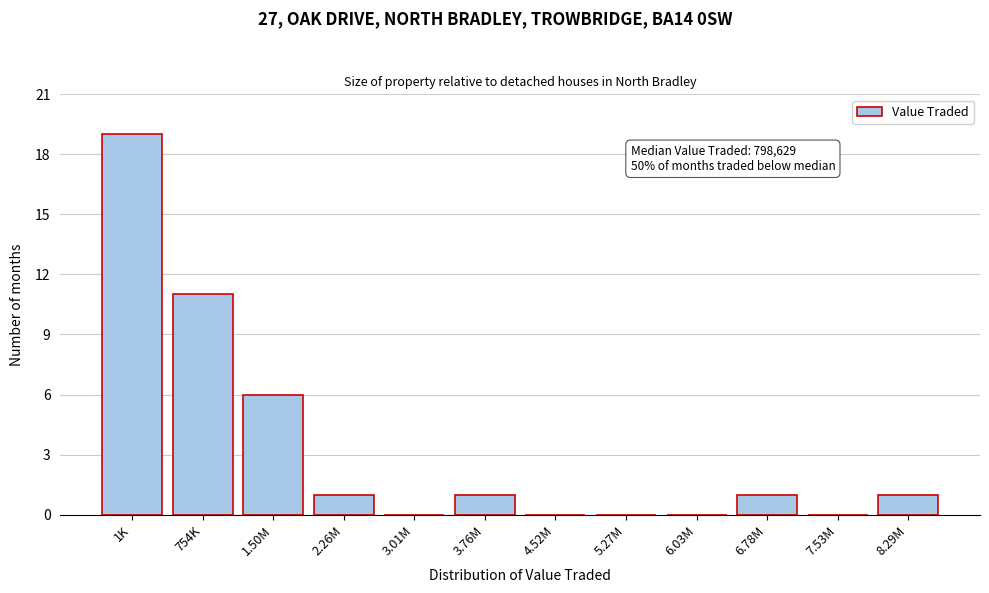

Reading right to left, transcribe all the data shown in this chart.

8.29M=1	7.53M=0	6.78M=1	6.03M=0	5.27M=0	4.52M=0	3.76M=1	3.01M=0	2.26M=1	1.50M=6	754K=11	1K=19